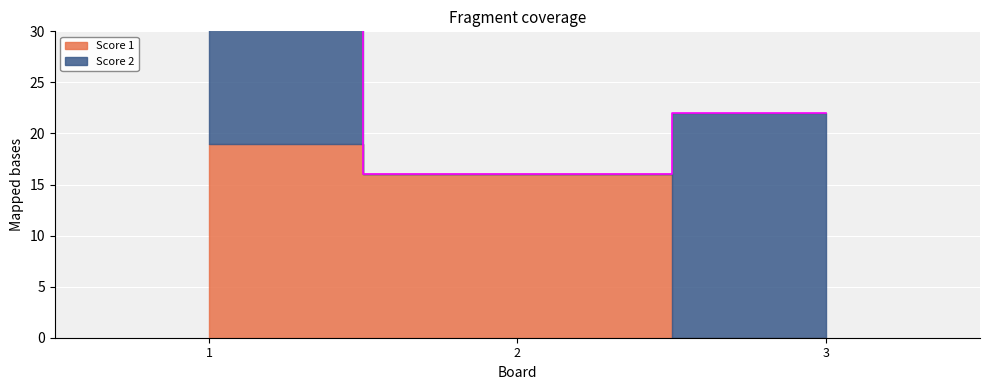

What are all the series names shown in the legend?

Score 1, Score 2